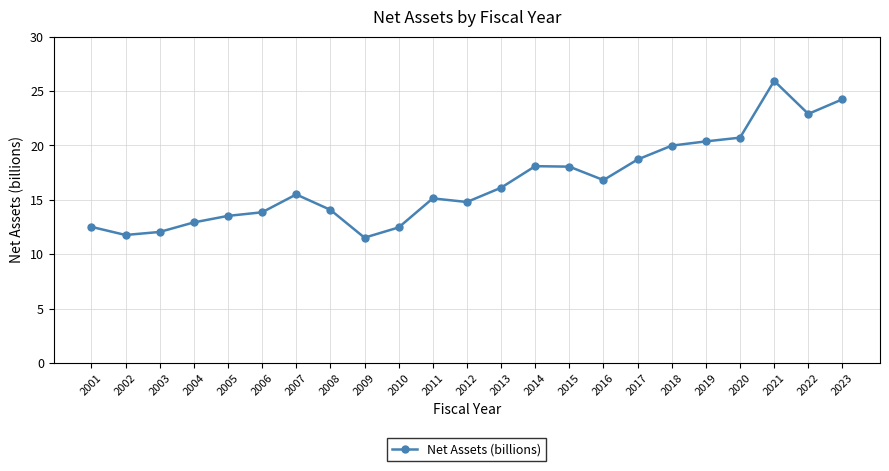

What is the difference between the values at 2010 and 2007?

3.0